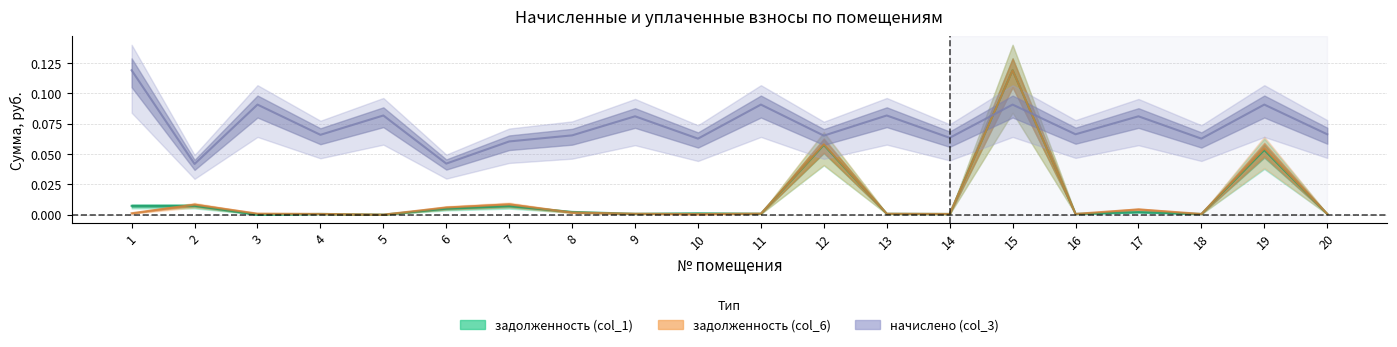

Which label corresponds to the largest value in the chart?

15